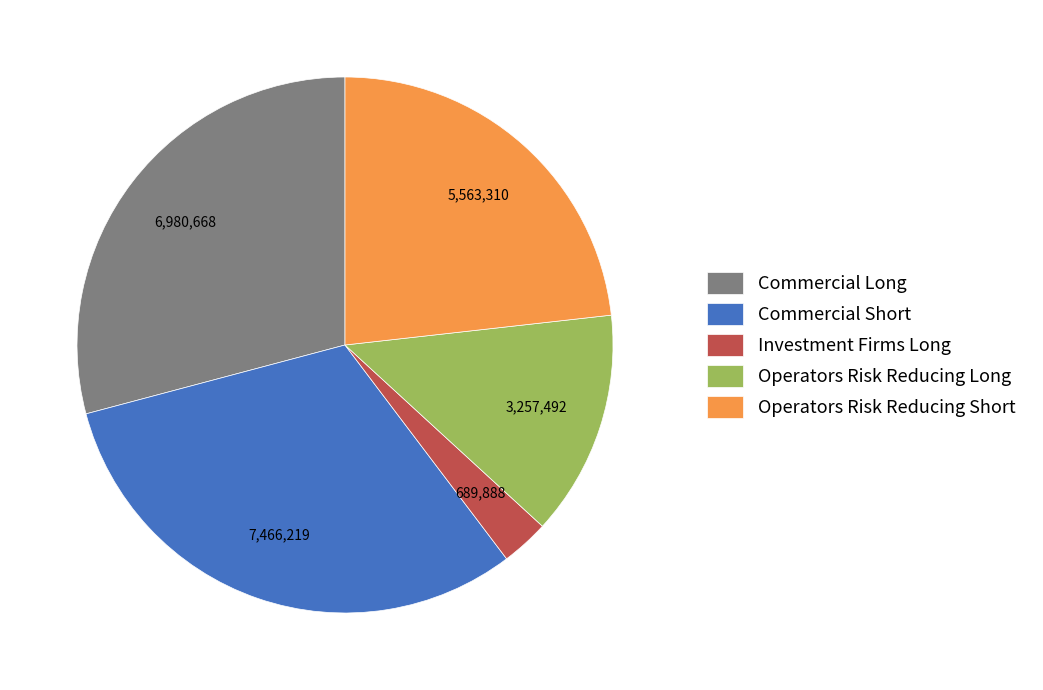

Count the number of slices in the pie.

5